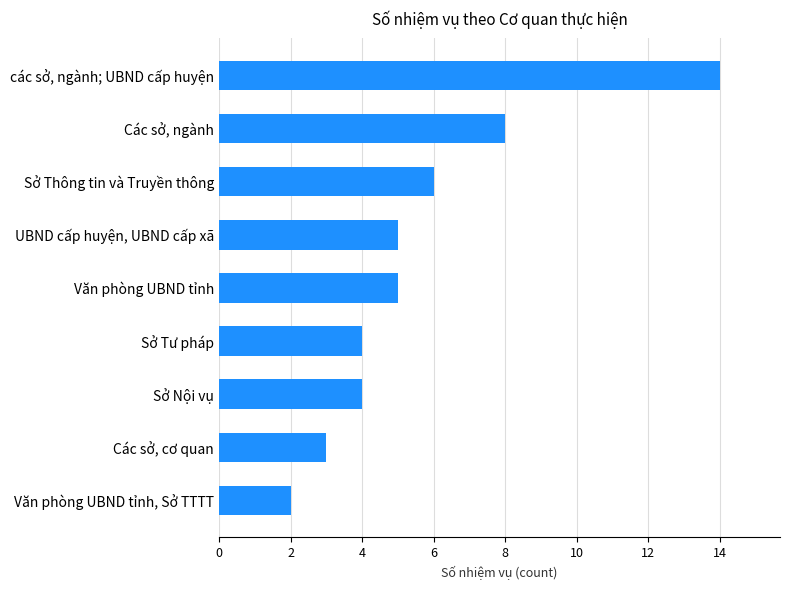

Reading top to bottom, extract all data points from this chart.

14	8	6	5	5	4	4	3	2